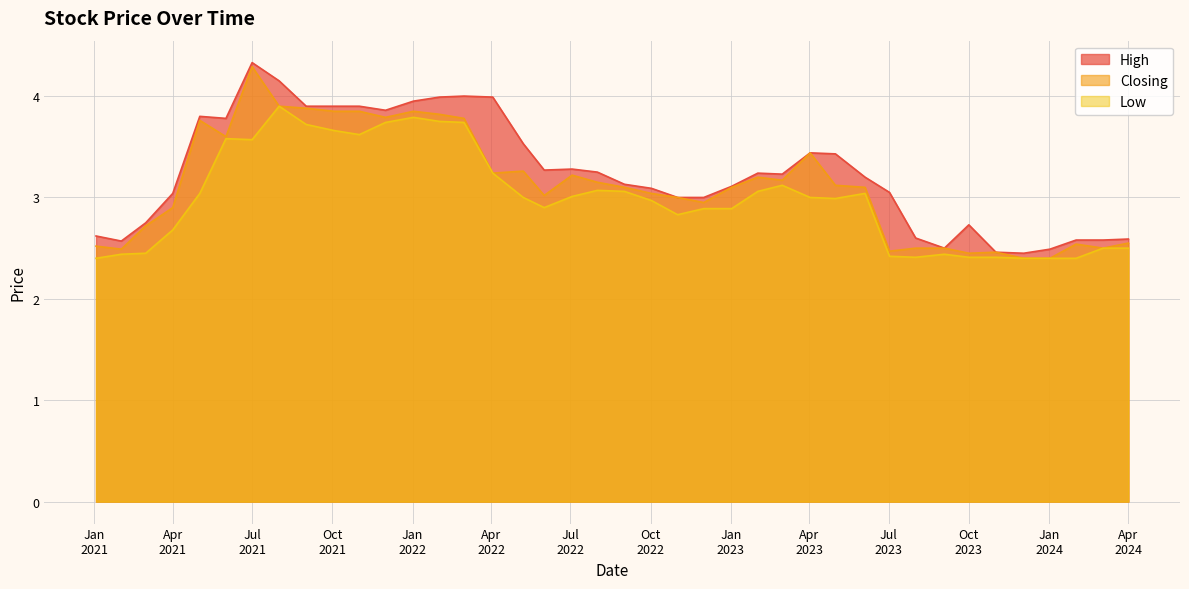

At 15, list the series in order from largest to smallest.

High, Closing, Low